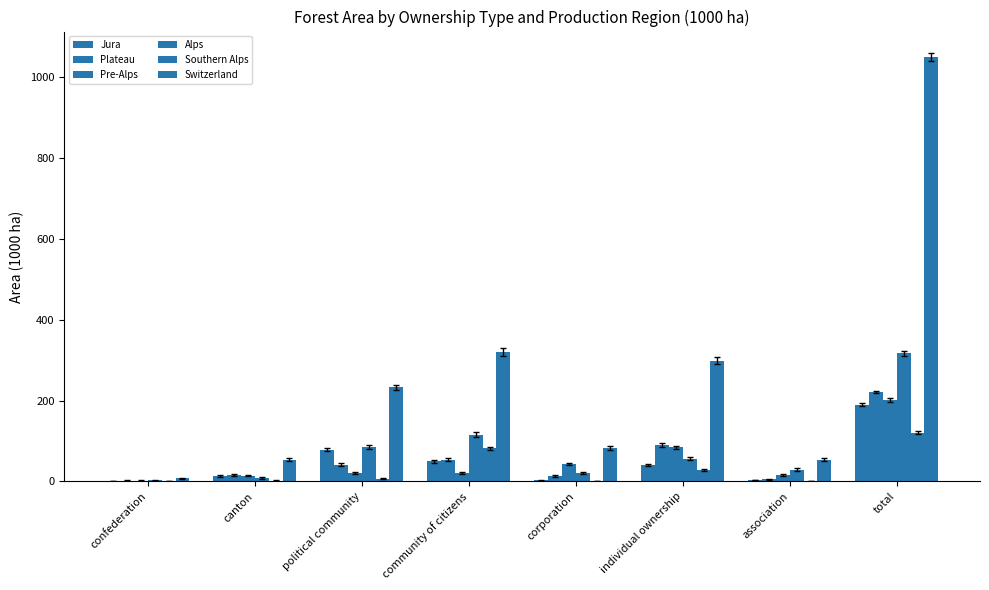

Count the number of data series in this chart.

6